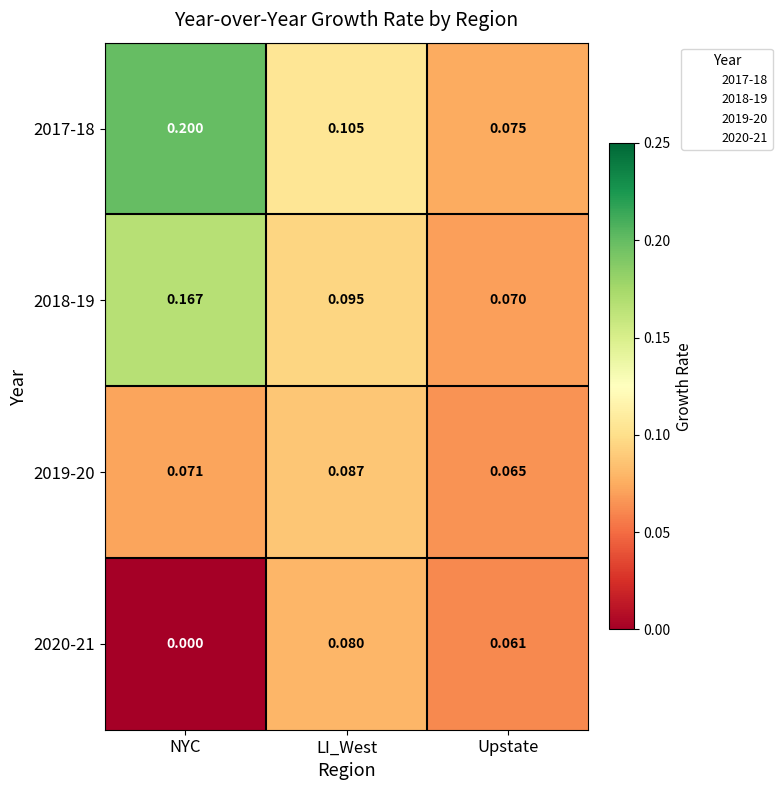

Which category has the highest value across all series?

NYC